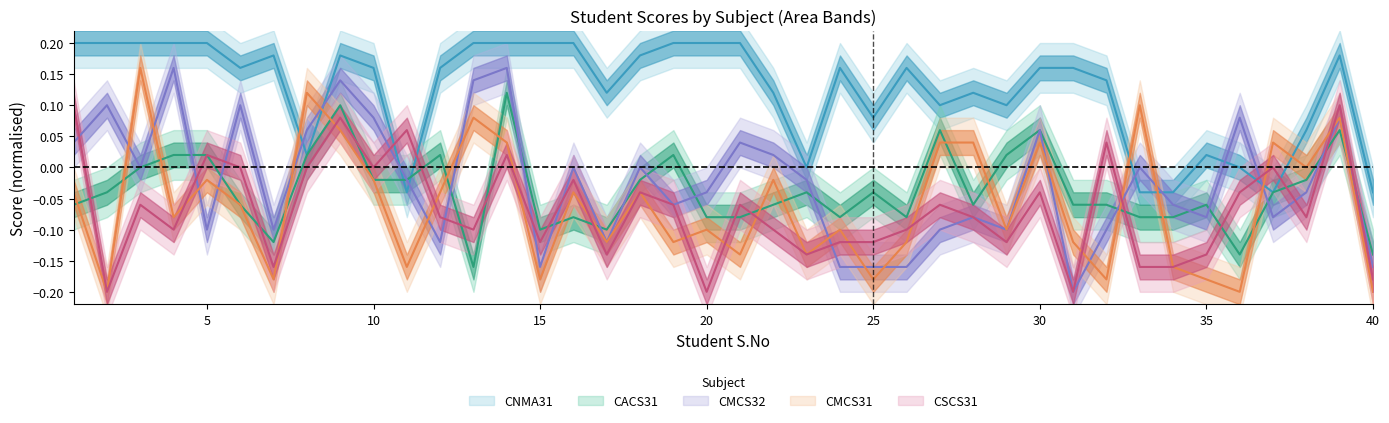

Where is the first local minimum for CACS31?

7